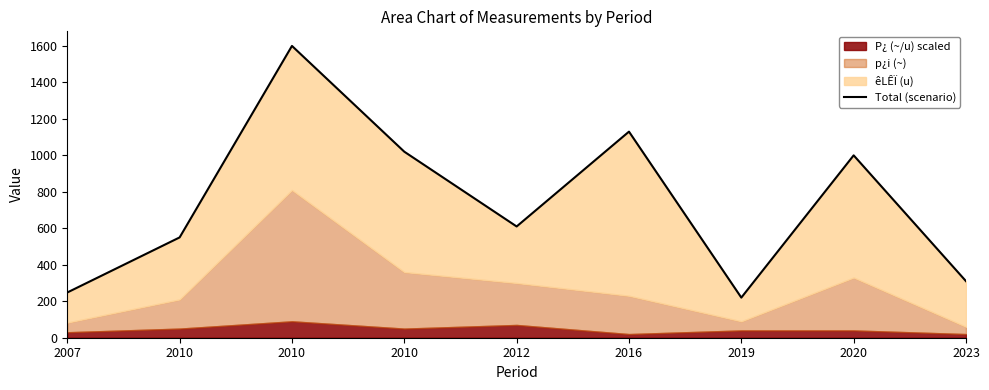

What is the sum of all values?

6688